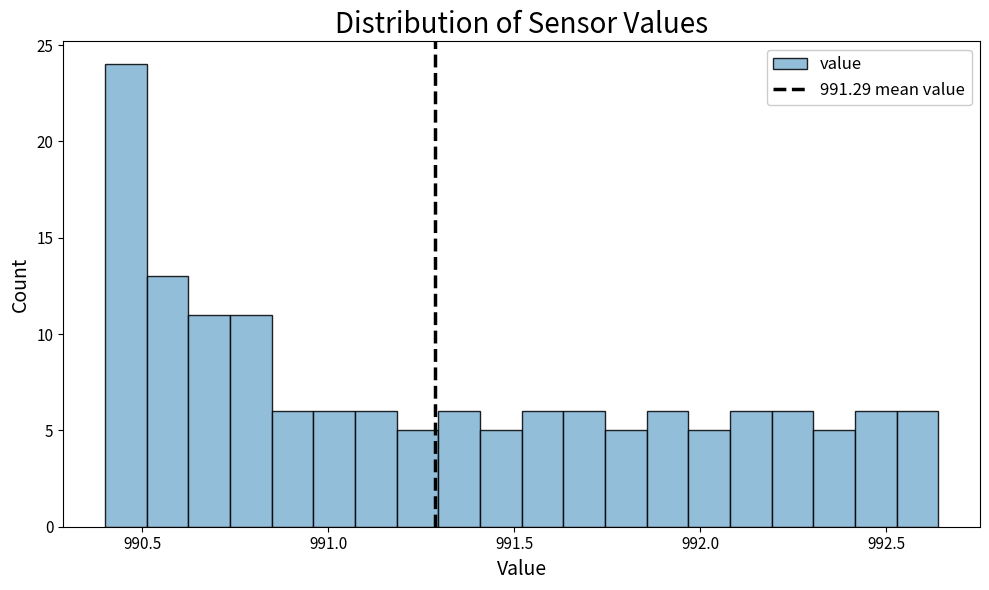

Around what value on the x-axis is the tallest bar? Give the approximate position of its centre, as read against the axis.

990.45